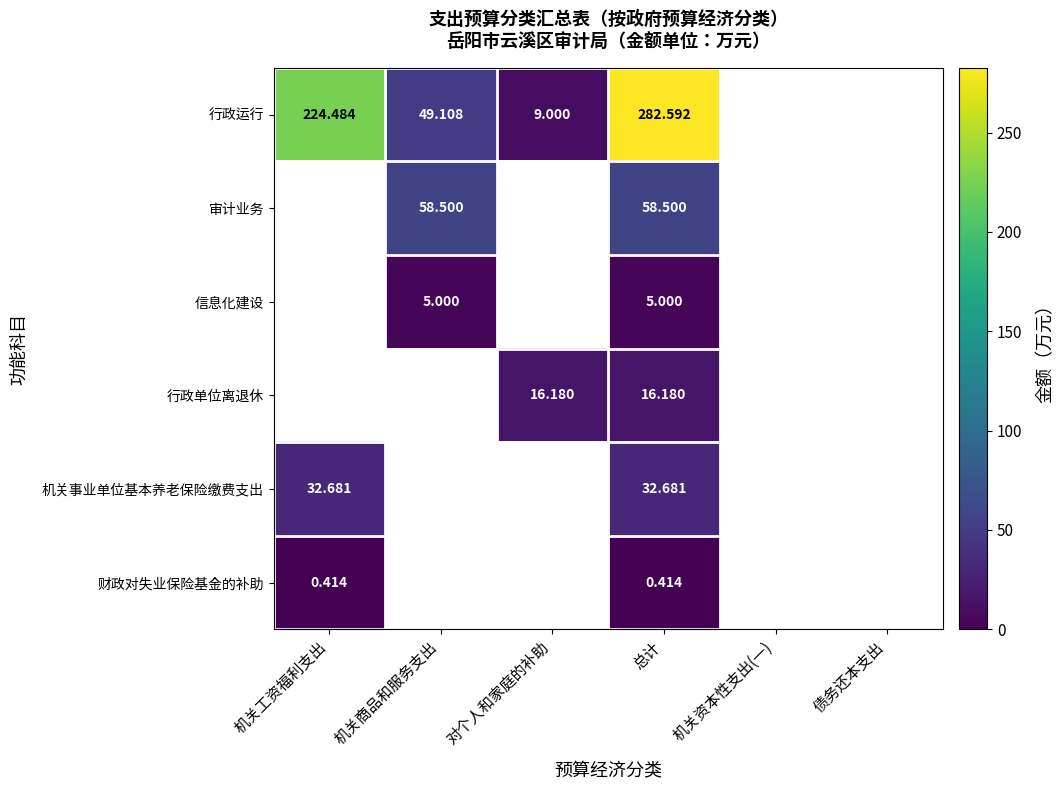

At 总计, list the series in order from smallest to largest.

财政对失业保险基金的补助, 信息化建设, 行政单位离退休, 机关事业单位基本养老保险缴费支出, 审计业务, 行政运行